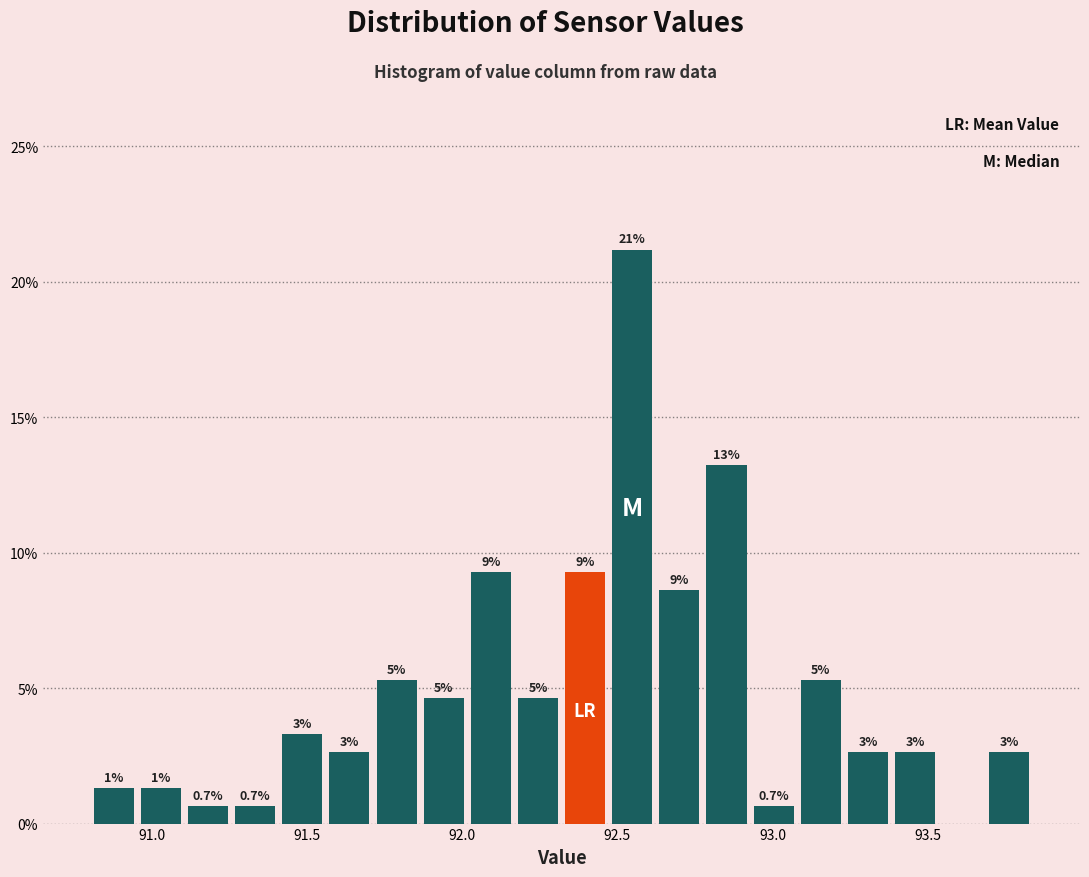

Around what value on the x-axis is the tallest bar? Give the approximate position of its centre, as read against the axis.

92.55